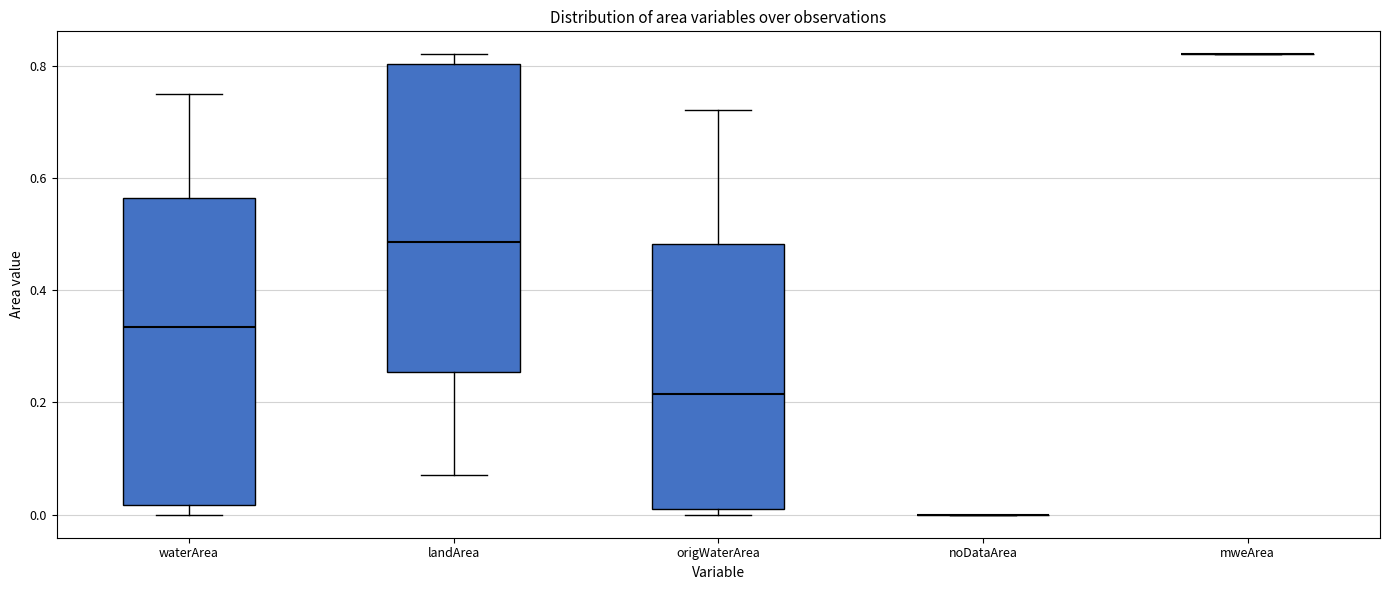

Reading left to right, read every box against the y-axis: the position of its median line, the range the box covers, and the ends of its whiskers. The values are not printed on the chart, so give them approximately, as read against the axis.

waterArea: median 0.34, box 0.02 to 0.56, whiskers 0.00 to 0.76
landArea: median 0.48, box 0.26 to 0.80, whiskers 0.08 to 0.82
origWaterArea: median 0.22, box 0.02 to 0.48, whiskers 0.00 to 0.72
noDataArea: box collapsed to a line at 0.00, whiskers 0.00 to 0.00
mweArea: box collapsed to a line at 0.82, whiskers 0.82 to 0.82